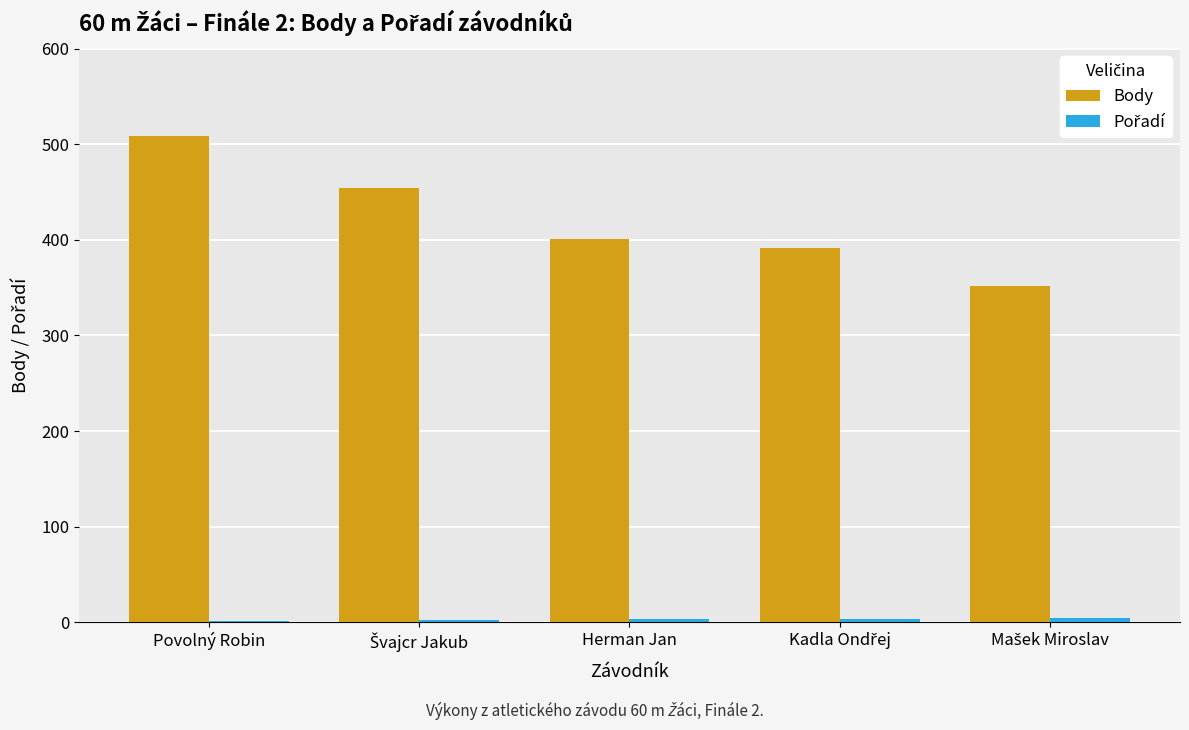

True or false: Body has a value of 401 at Herman Jan.

True